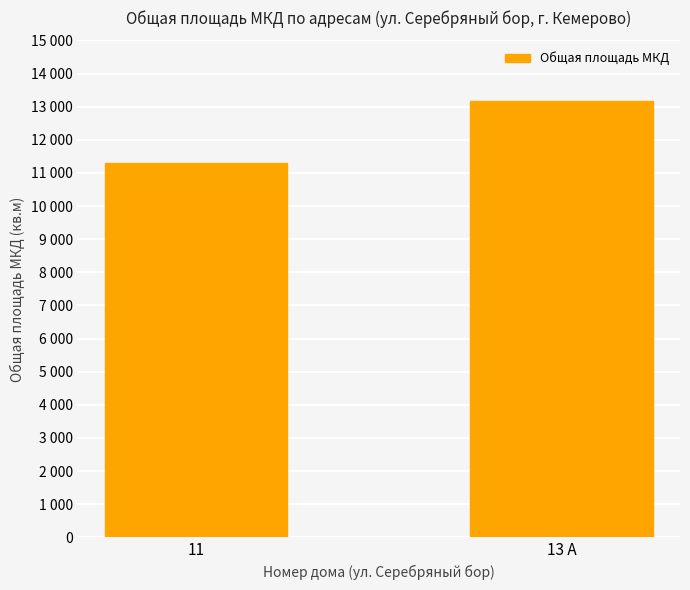

What is the difference between the values at 13 А and 11?

1881.8